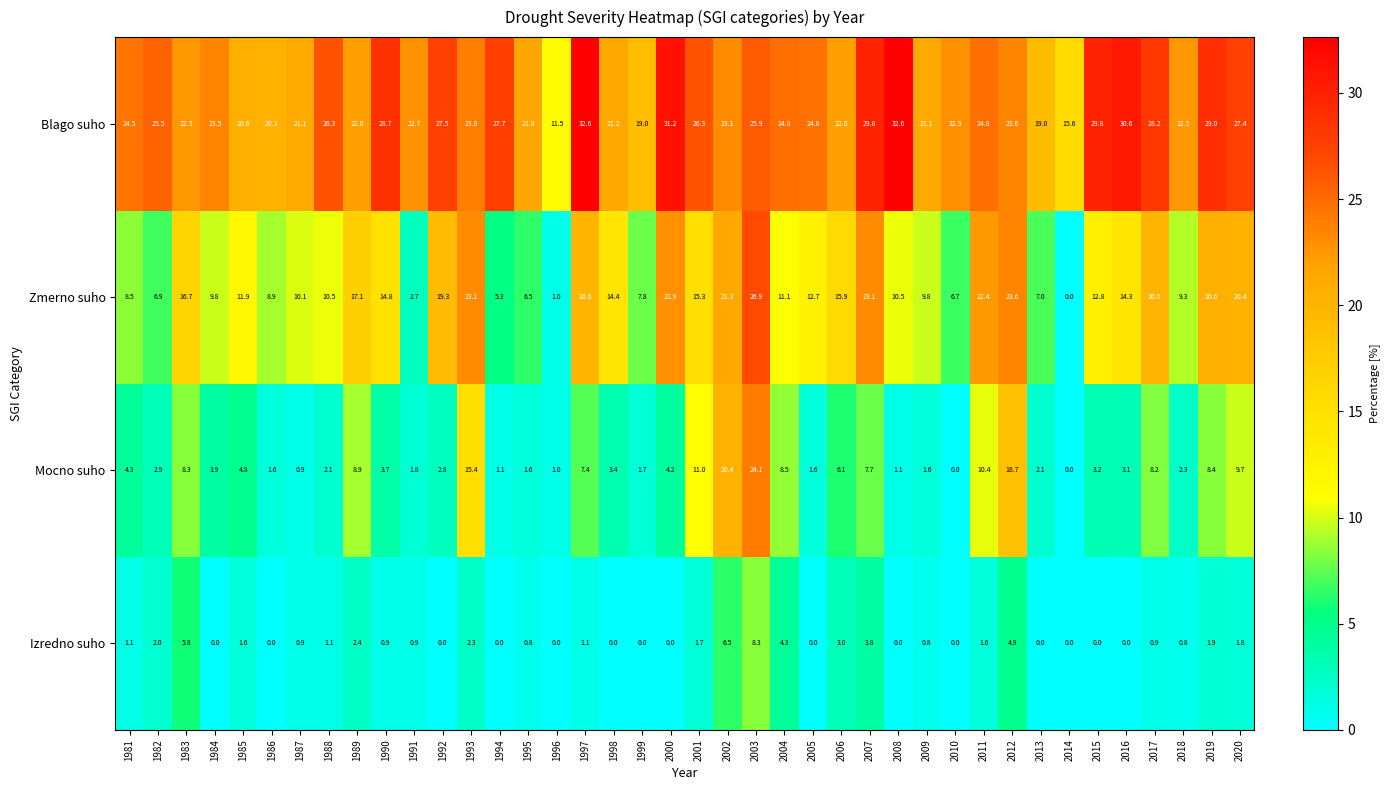

Read the Mocno suho value at 2004.

8.5